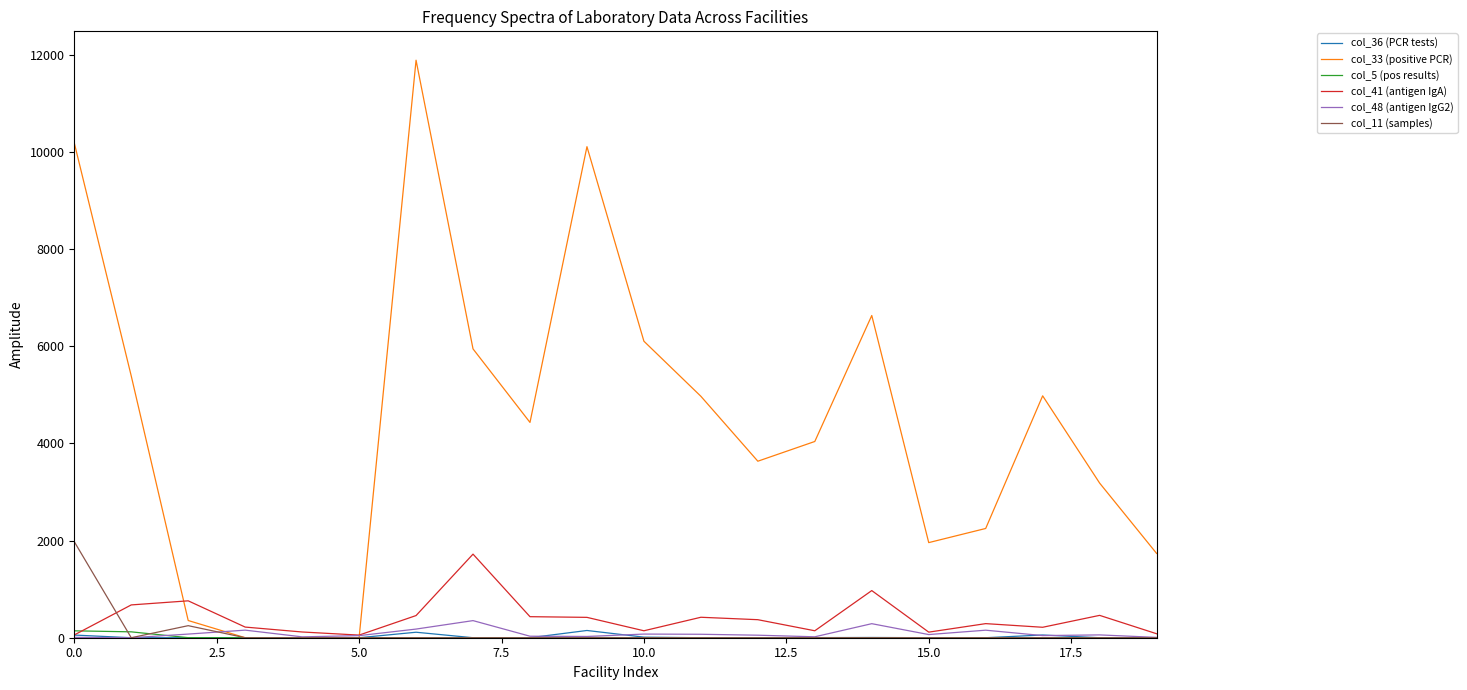

Which series has the largest range (max minus min)?

col_33 (positive PCR)